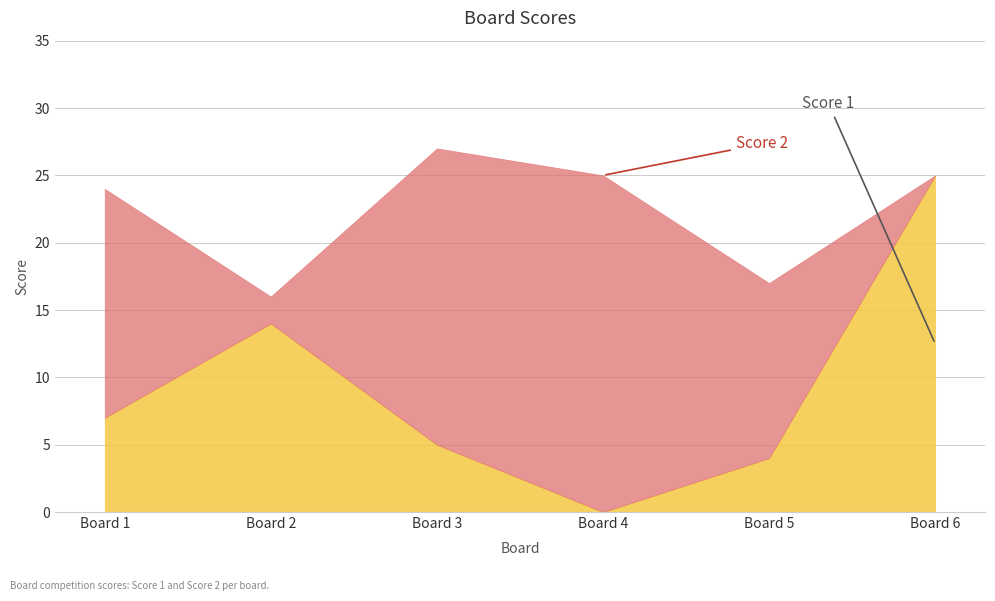

What is the total value across all series at 2?

16